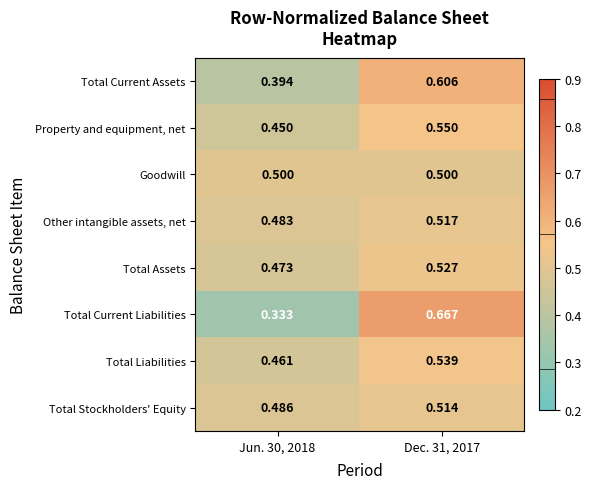

Which category has the lowest value across all series?

Jun. 30, 2018